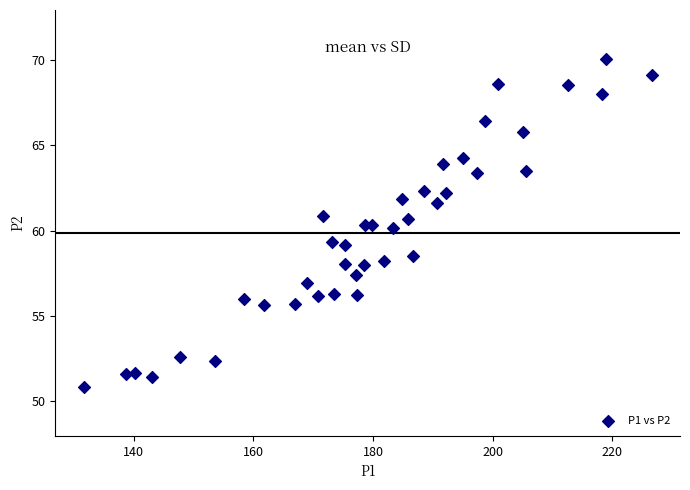

What is the range of X values (max minus min)?

94.9